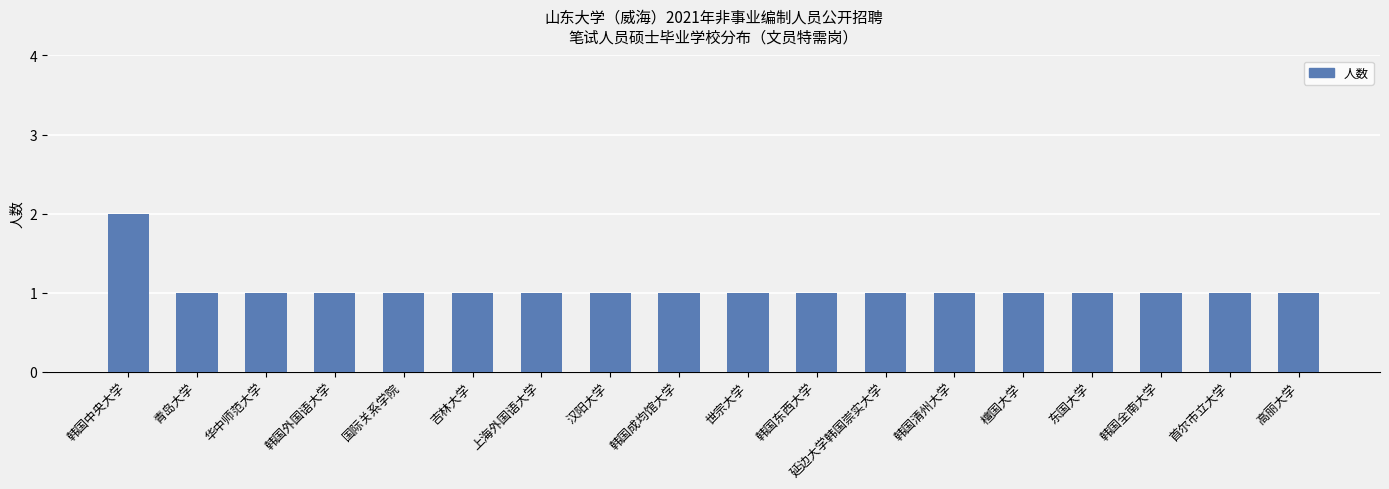

At which category does the chart reach its peak across all series?

韩国中央大学